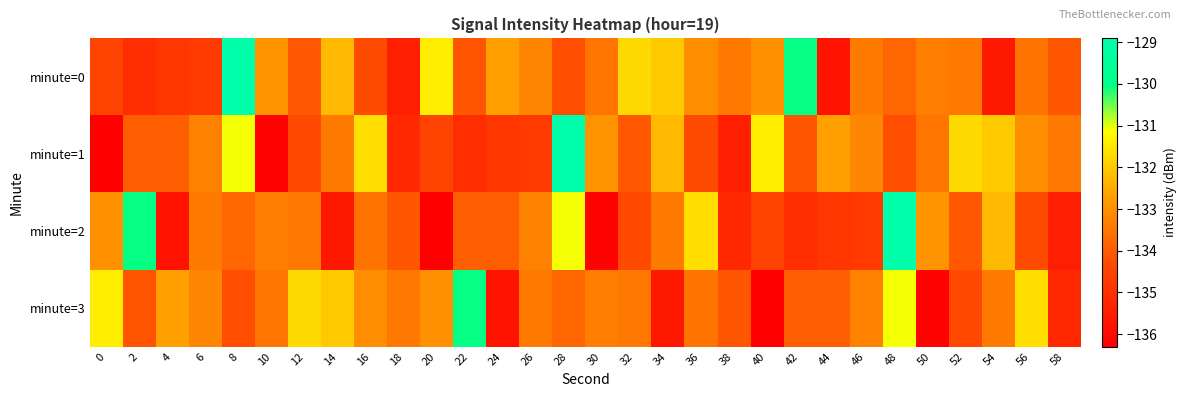

Rank the series by their maximum value, from highest to lowest.

minute=0, minute=1, minute=2, minute=3